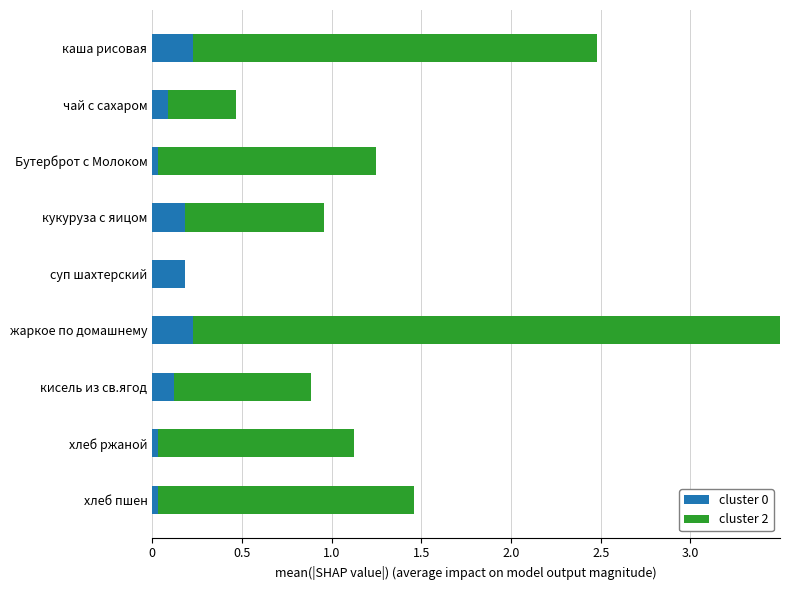

What is the total value across all series at каша рисовая?

2.5